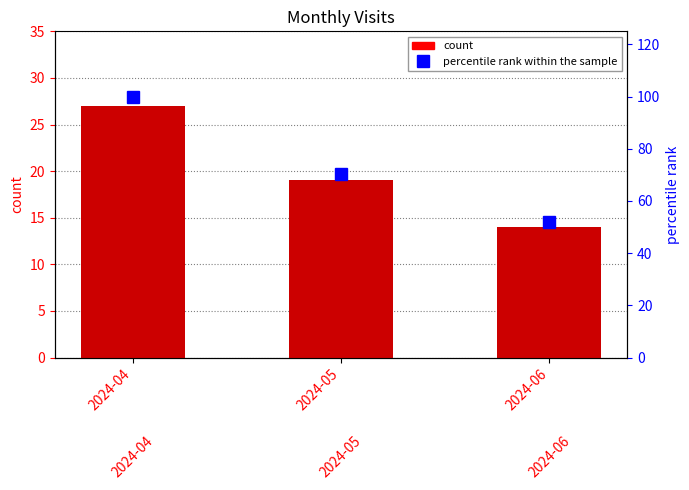

Reading left to right, transcribe all the data shown in this chart.

monthly_visit: 2024-04=27.0	2024-05=19.0	2024-06=14.0
percentile rank within the sample: 2024-04=100.0	2024-05=70.4	2024-06=51.9